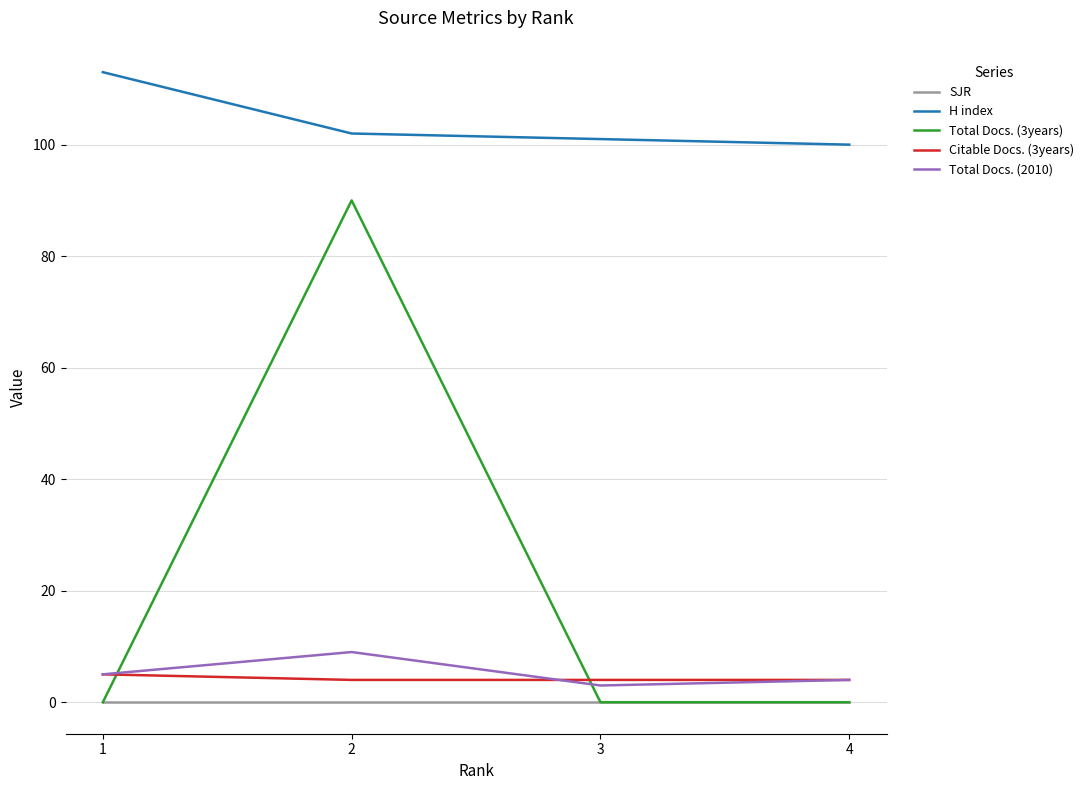

Reading right to left, extract all data points from this chart.

SJR: 4=0	3=0	2=0	1=0
H index: 4=100	3=101	2=102	1=113
Total Docs. (3years): 4=0	3=0	2=90	1=0
Citable Docs. (3years): 4=4	3=4	2=4	1=5
Total Docs. (2010): 4=4	3=3	2=9	1=5